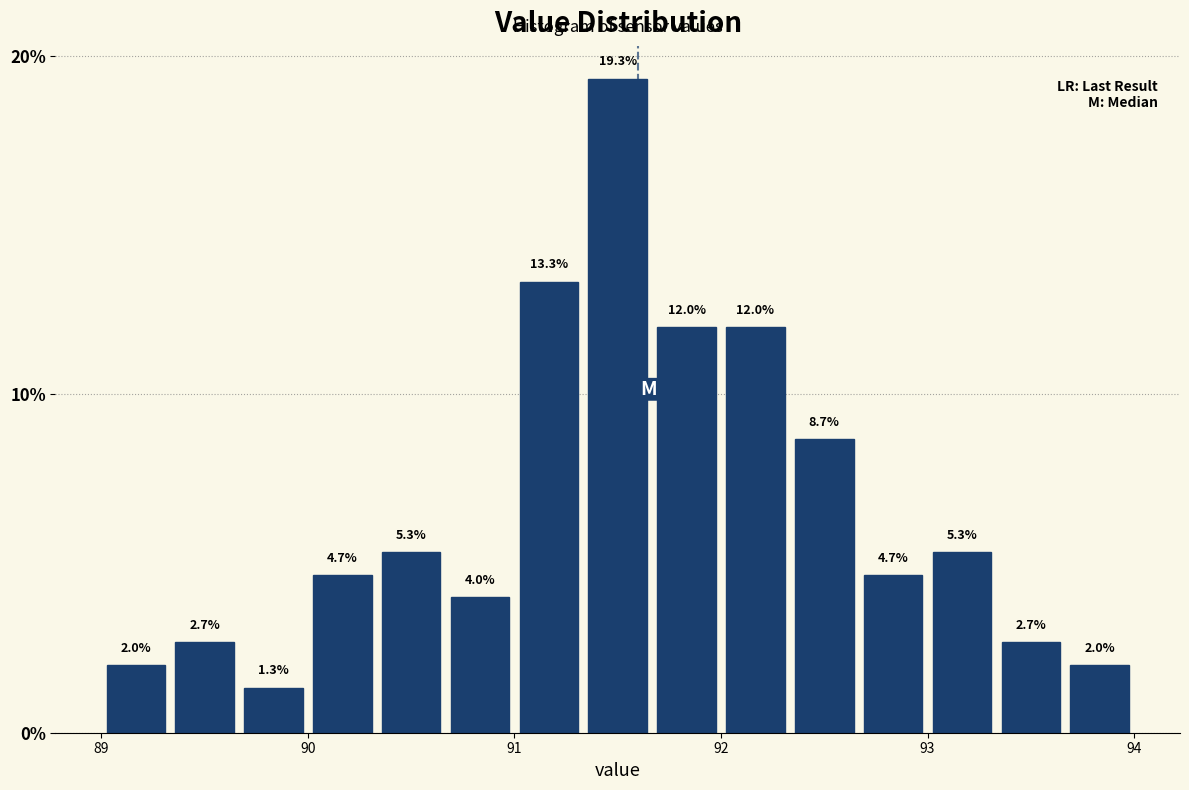

Around what value on the x-axis is the tallest bar? Give the approximate position of its centre, as read against the axis.

91.5